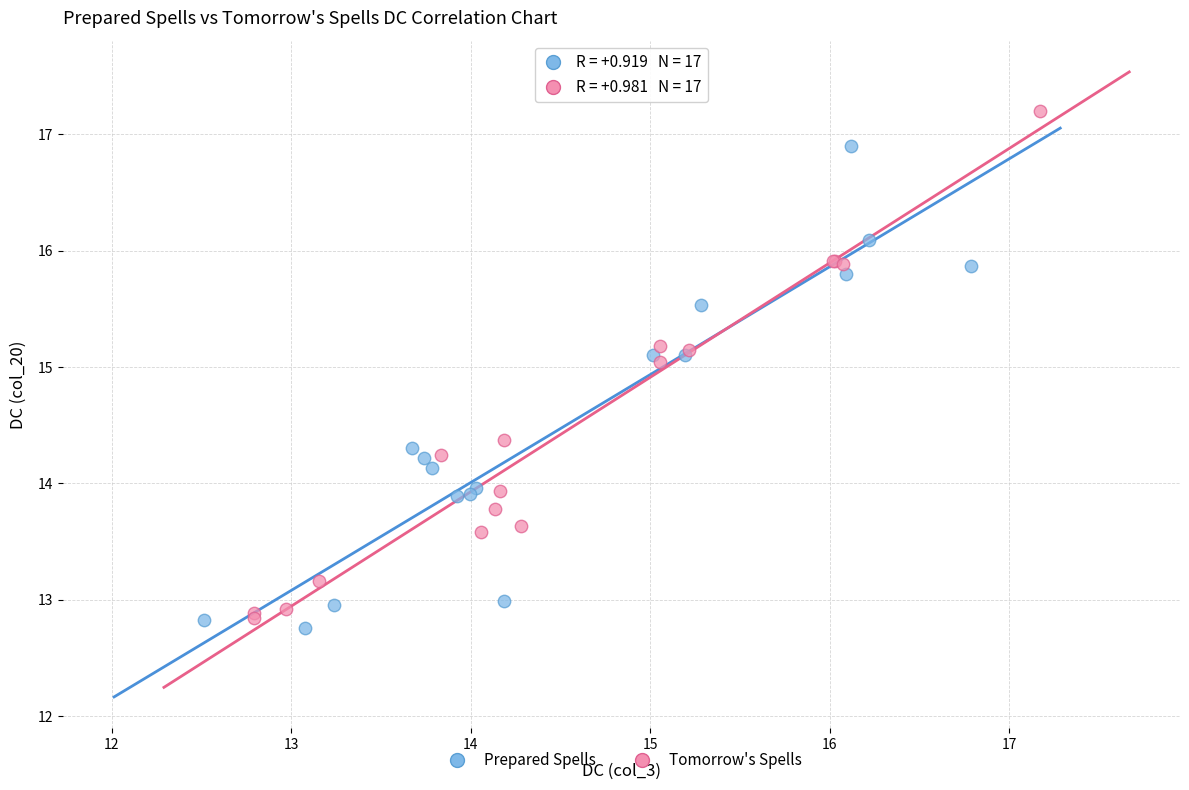

What are all the series names shown in the legend?

Prepared Spells, Tomorrow's Spells